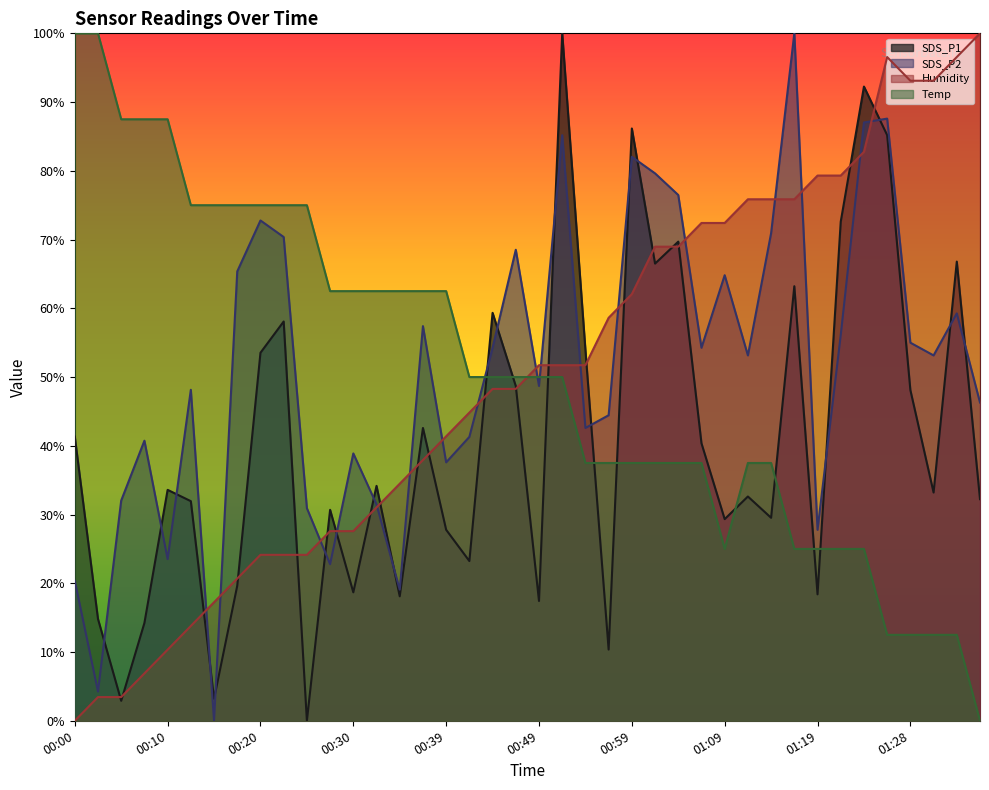

Which category has the highest value in the Humidity series?

01:36